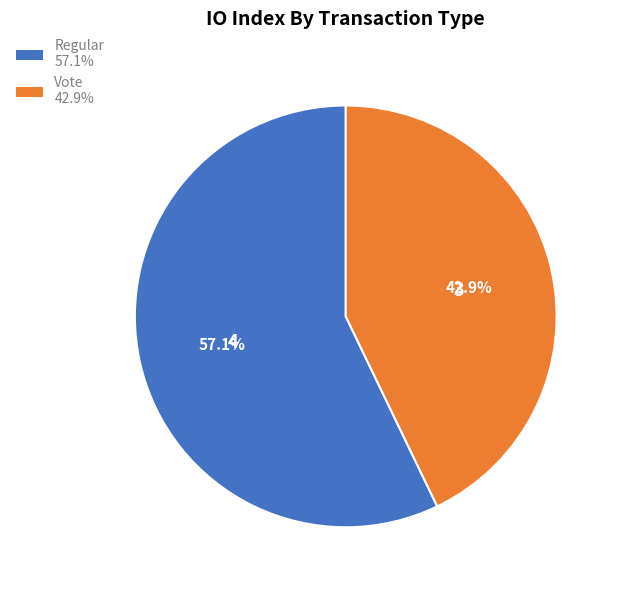

Approximately how many times larger is the value at Vote compared to Regular?

0.8